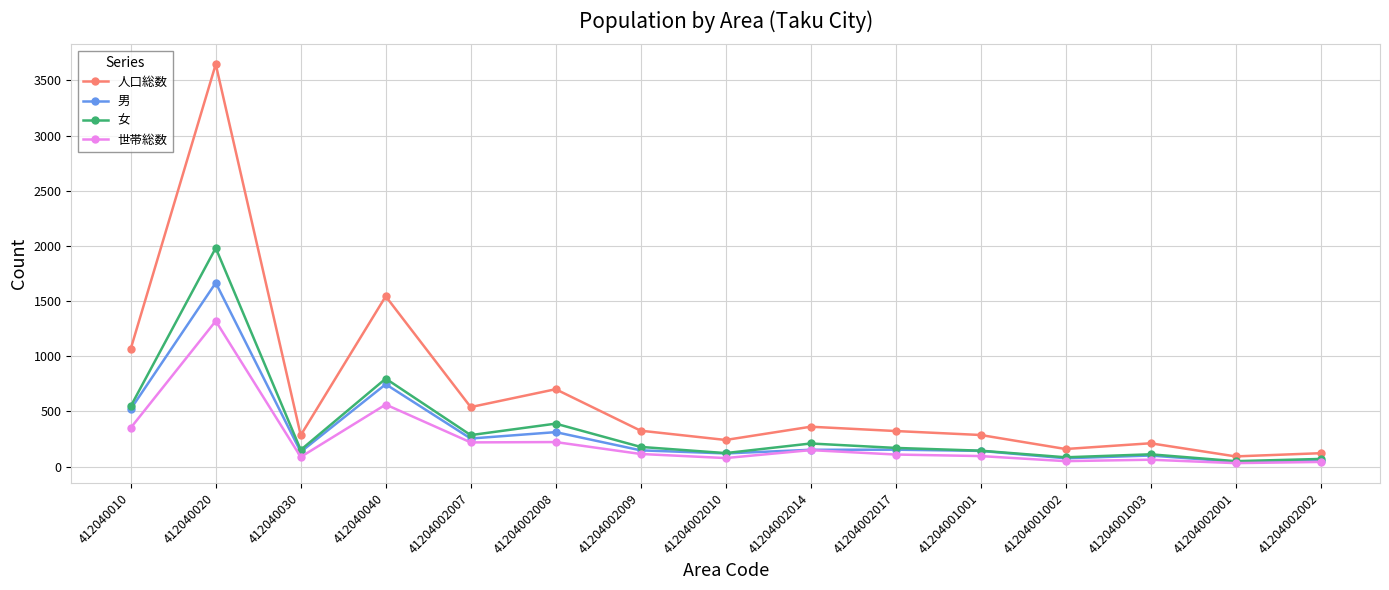

True or false: 男 has a value of 75 at 41204001002.

True